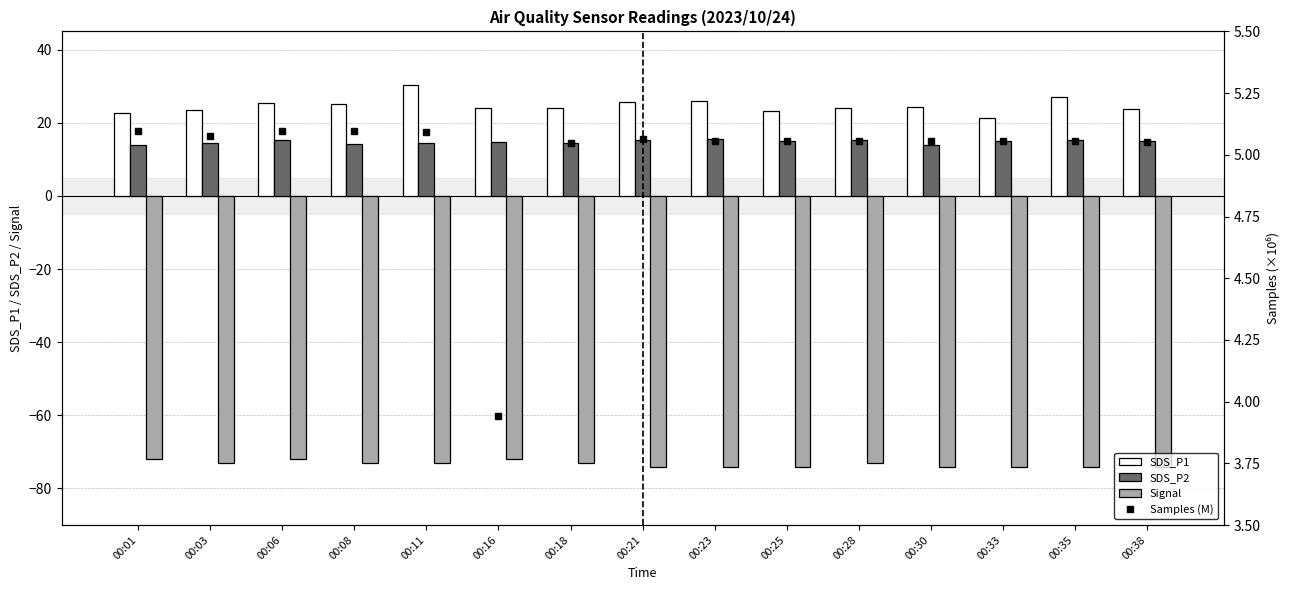

What is the maximum value for Signal?

-72.0